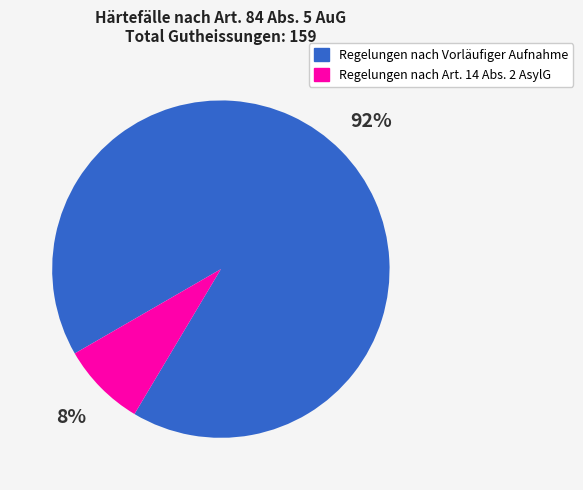

The Regelungen nach Art. 14 Abs. 2 AsylG slice represents 1% of the pie. True or false?

False